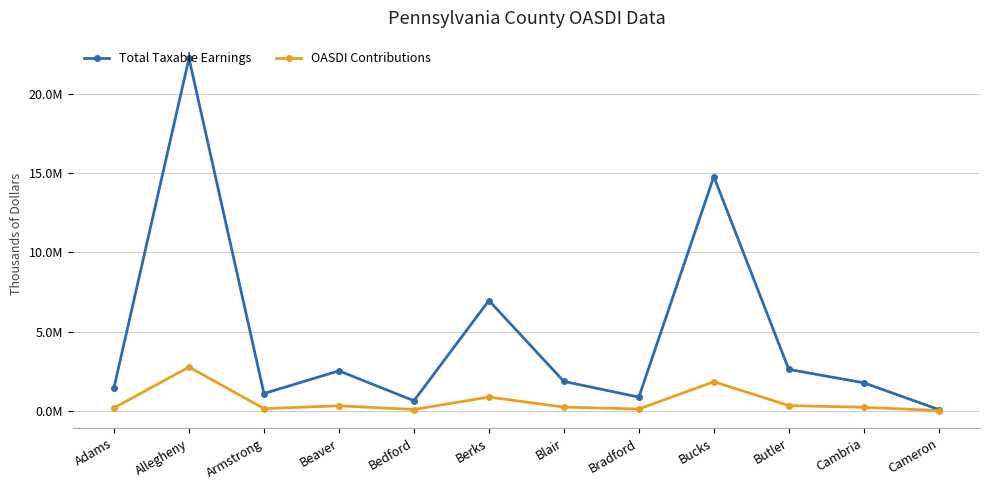

At which category is the sum across all series the highest?

Allegheny